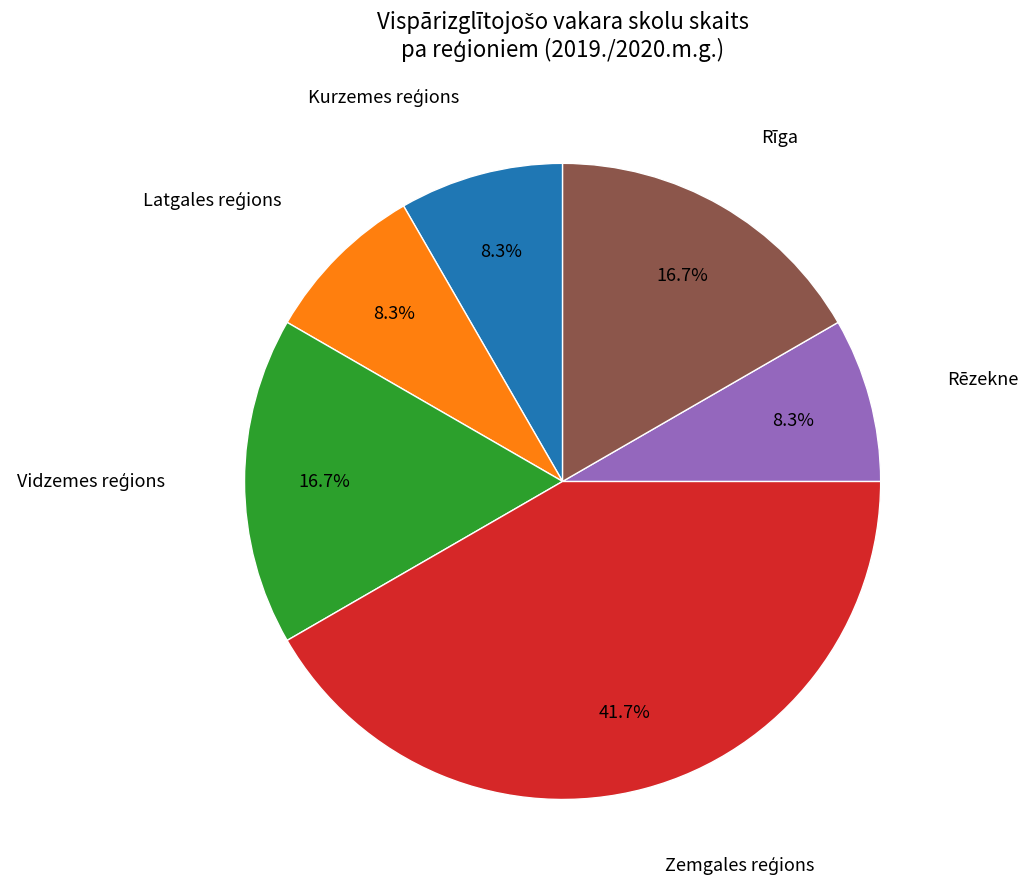

To the nearest percent, what is the average slice percentage?

17%